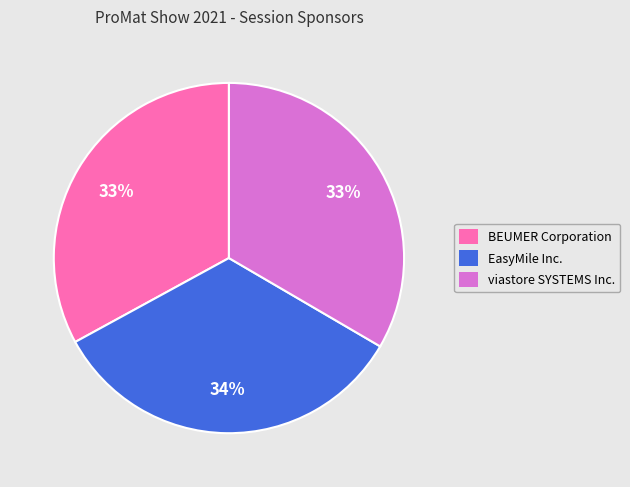

True or false: EasyMile Inc. accounts for 27% of the total.

False